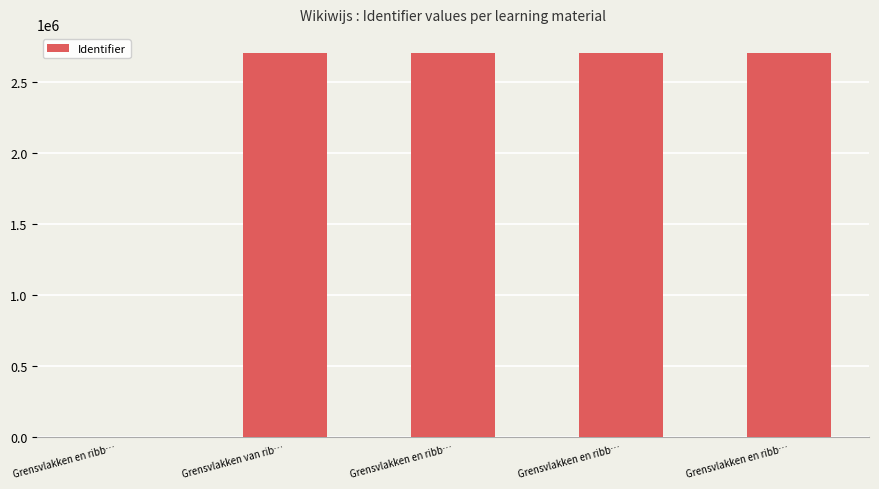

What is the sum of all values?

10805029